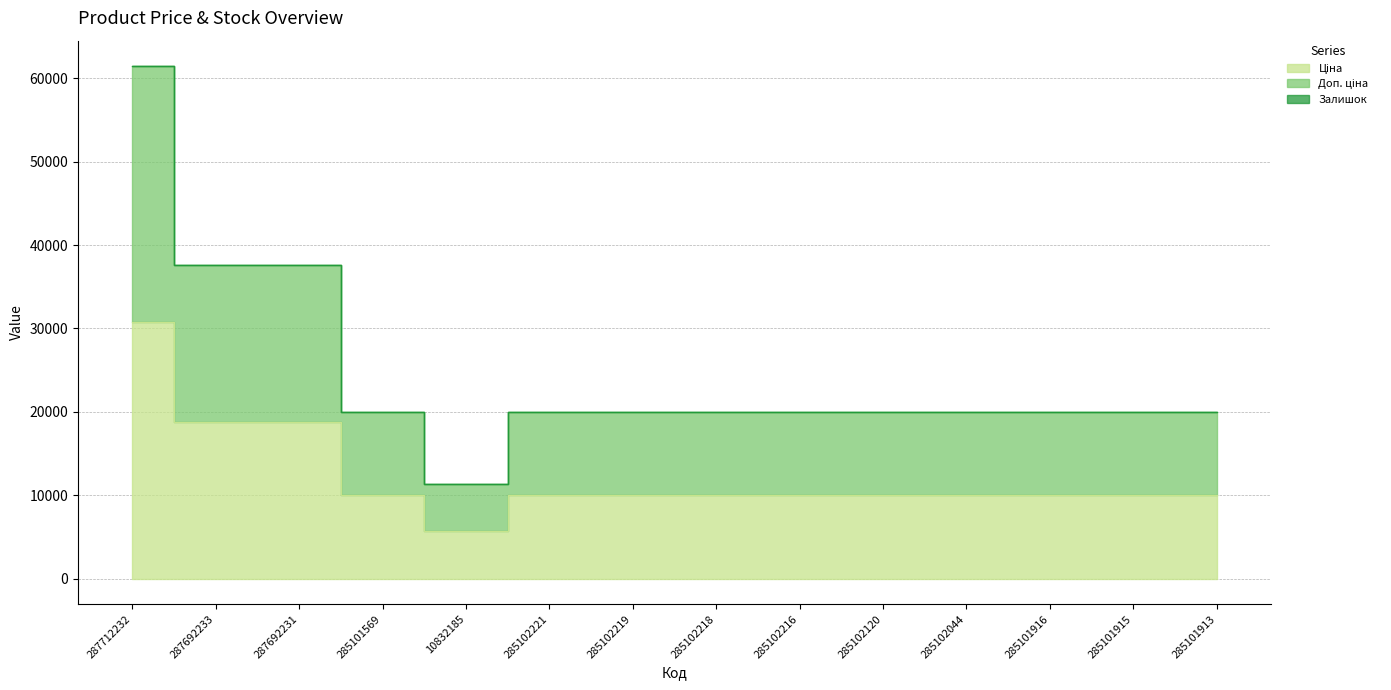

Reading right to left, what are all the values shown in this chart?

Ціна: 285101913=9975.0	285101915=9975.0	285101916=9975.0	285102044=9975.0	285102120=9975.0	285102216=9975.0	285102218=9975.0	285102219=9975.0	285102221=9975.0	10832185=5673.8	285101569=9975.0	287692231=18796.8	287692233=18796.8	287712232=30717.1
Доп. ціна: 285101913=19950.0	285101915=19950.0	285101916=19950.0	285102044=19950.0	285102120=19950.0	285102216=19950.0	285102218=19950.0	285102219=19950.0	285102221=19950.0	10832185=11347.6	285101569=19950.0	287692231=37593.6	287692233=37593.6	287712232=61434.3